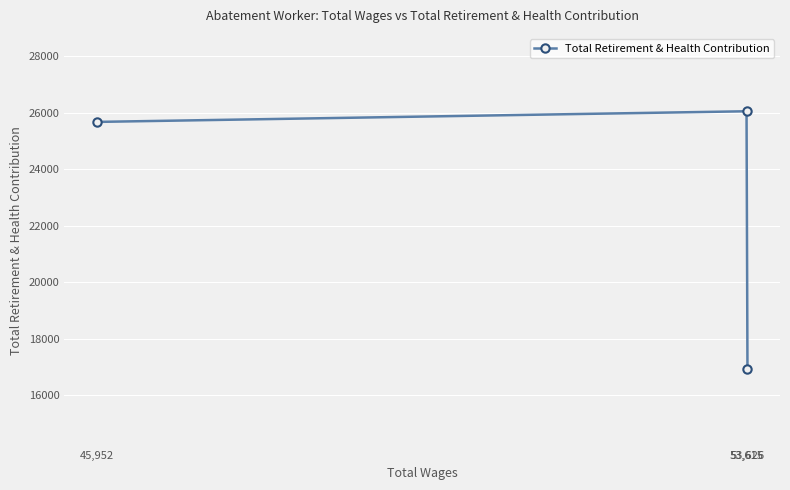

Where does the data first go above 25683?

53,615